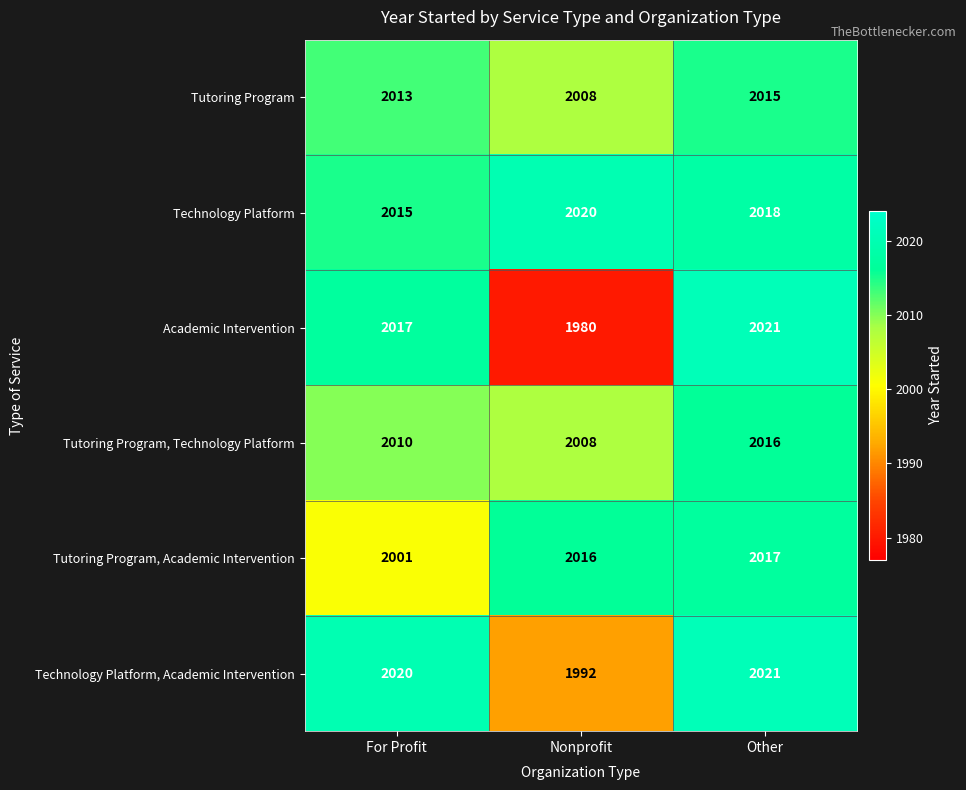

What is the average value of the Tutoring Program series?

2012